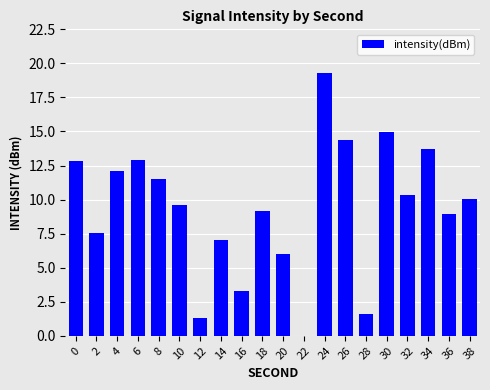

True or false: the data shows 9.6 at 10.

True